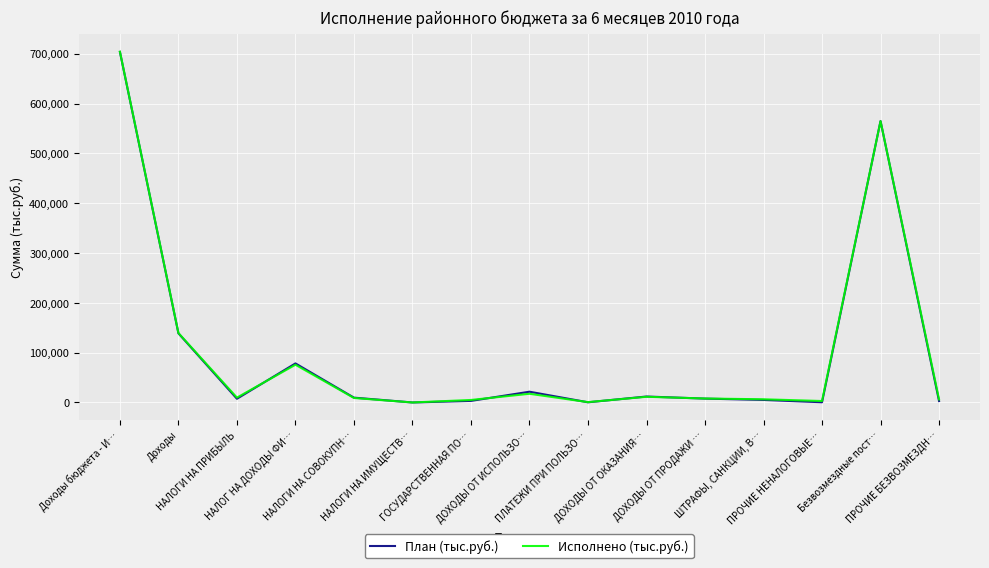

What is the sum of all План (тыс.руб.) values?

1556025